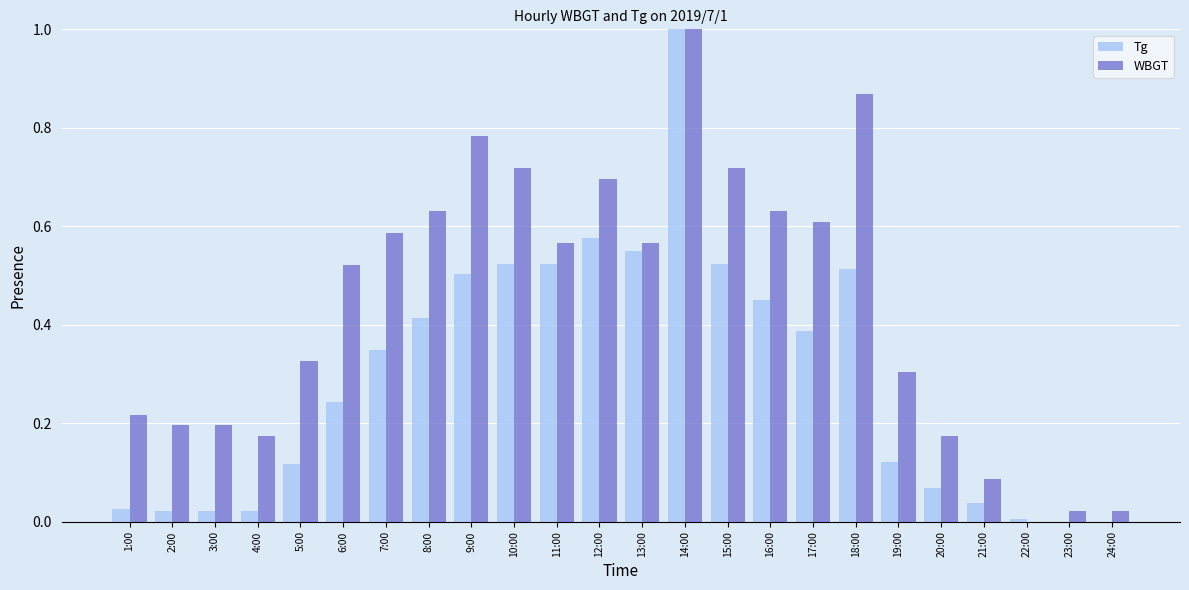

What is the total value across all series at 14:00?

2.0